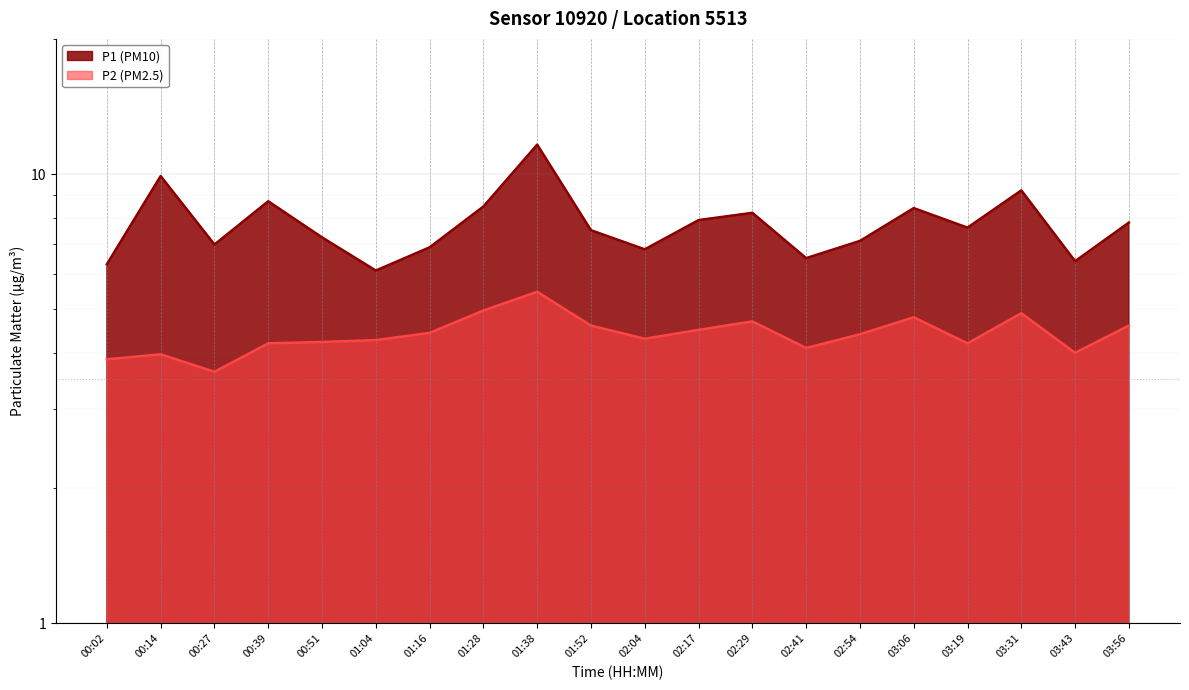

At which label is P1 closest to 8?

02:17